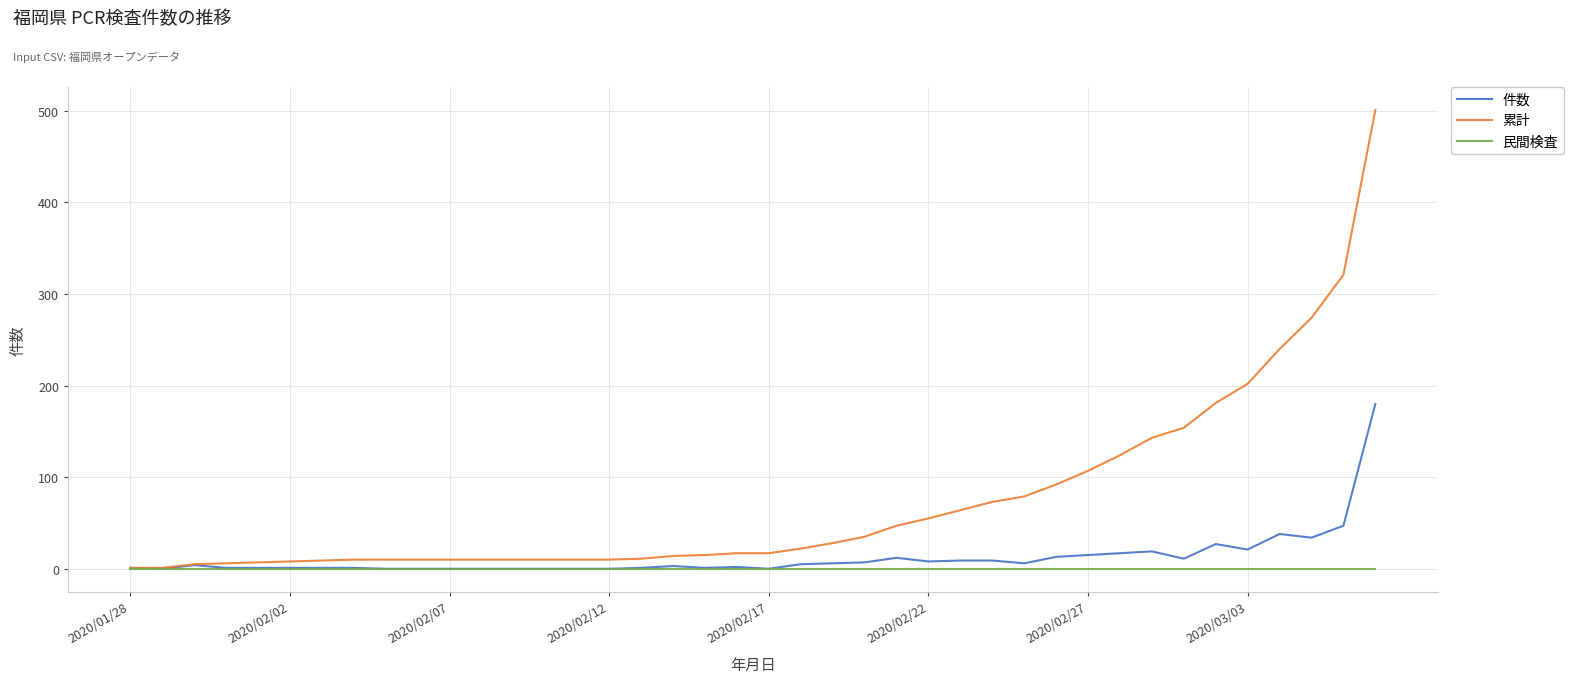

What is the average value of the 件数 series?

13